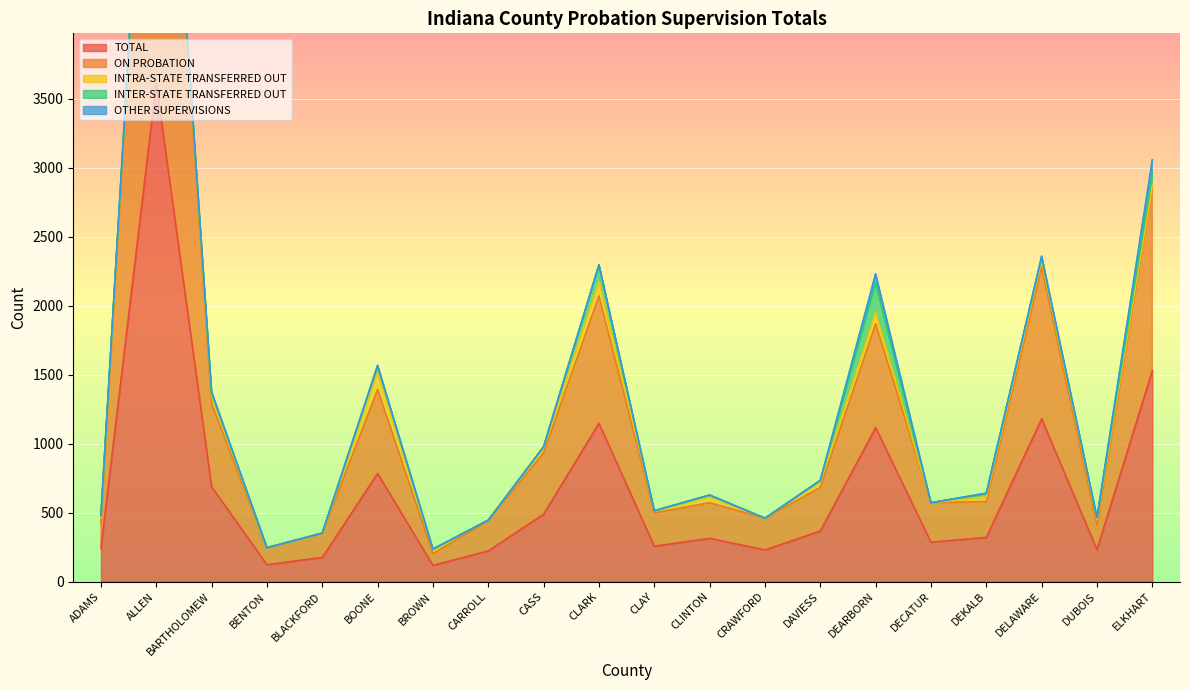

Rank the series by their maximum value, from lowest to highest.

OTHER SUPERVISIONS, INTRA-STATE TRANSFERRED OUT, INTER-STATE TRANSFERRED OUT, ON PROBATION, TOTAL